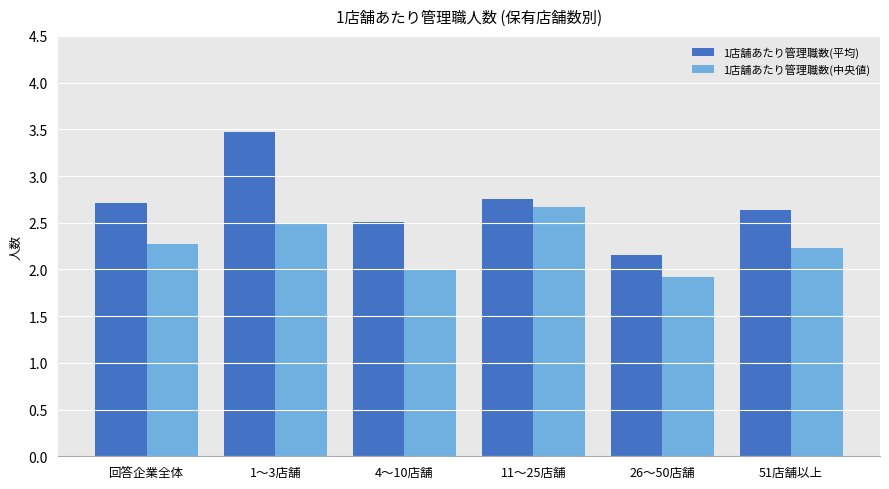

Between 1〜3店舗 and 11〜25店舗, which series saw the biggest shift?

1店舗あたり管理職数(平均)